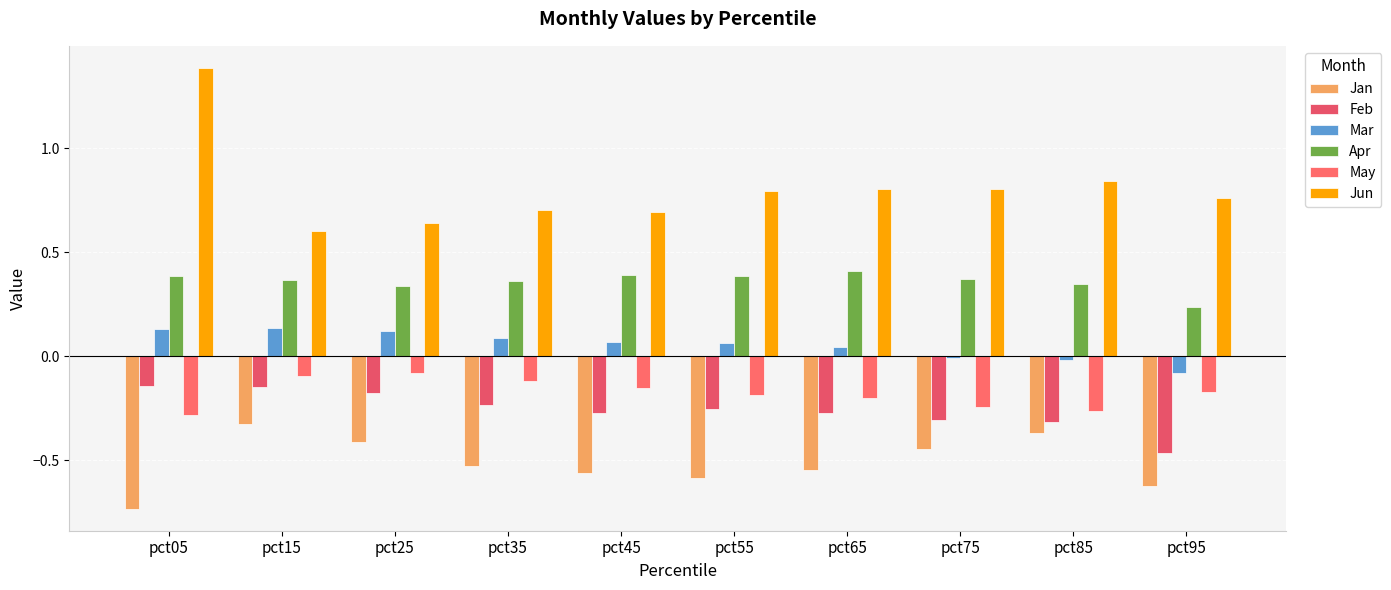

Rank the series by their maximum value, from lowest to highest.

Jan, Feb, May, Mar, Apr, Jun